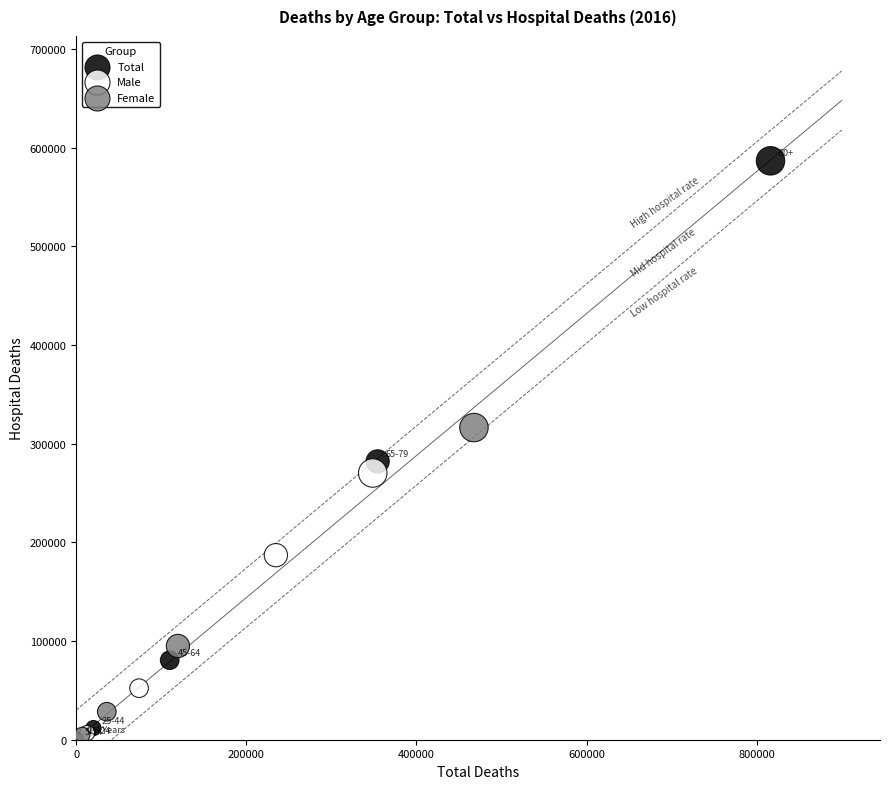

What are all the series names shown in the legend?

Total, Male, Female